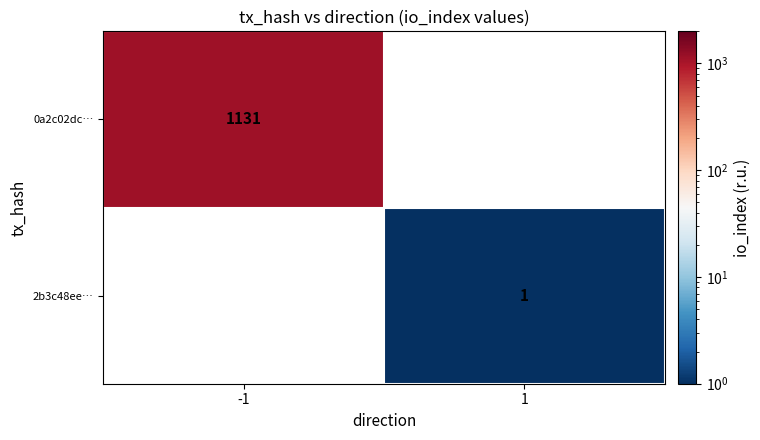

The value of 2b3c48ee… at 1 is 1. True or false?

True